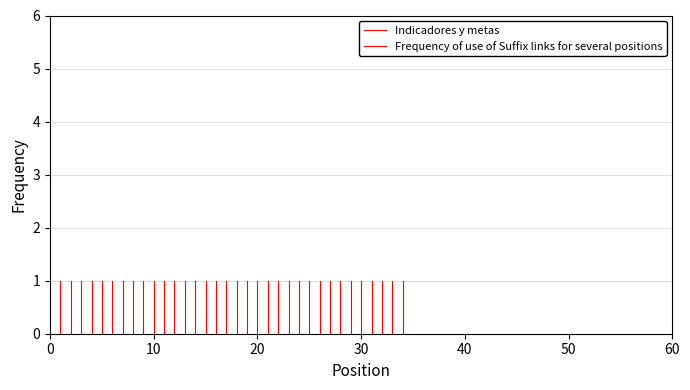

Is it true that the value at 10 is 1?

True